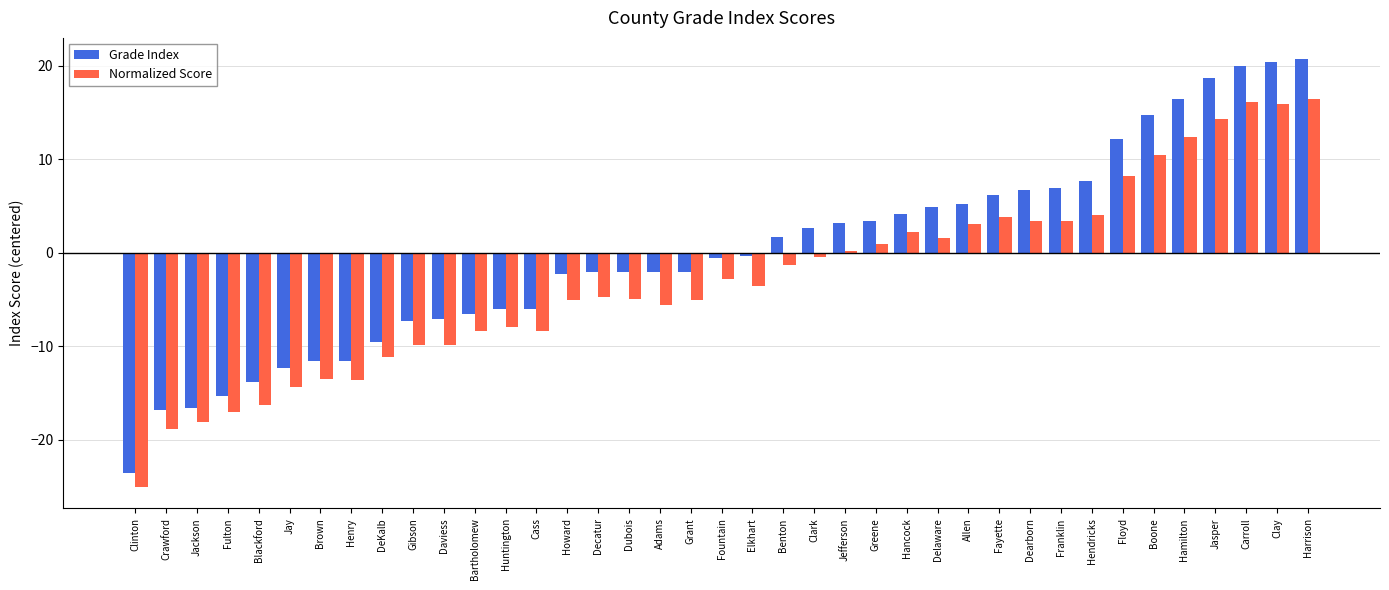

What position from the left is Dearborn?

30